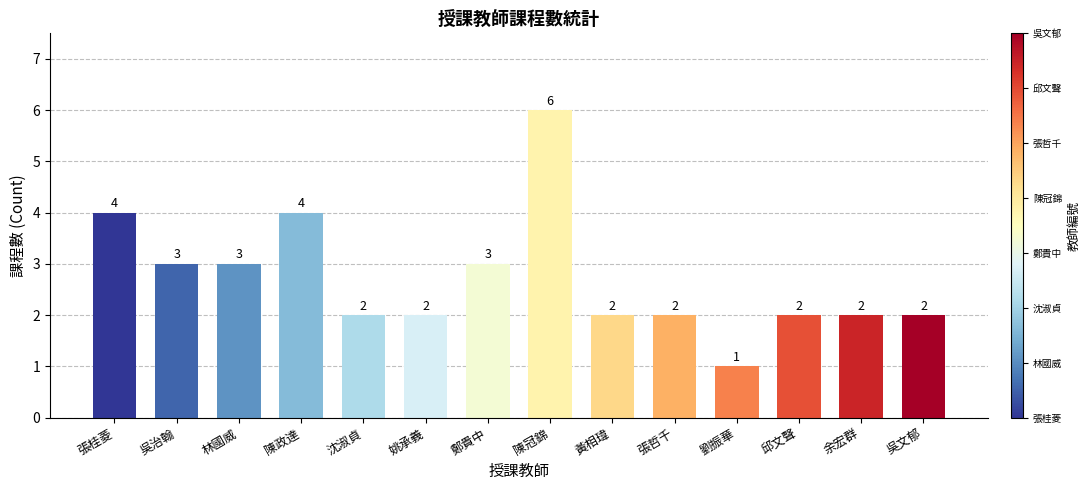

Are the bars horizontal?

No